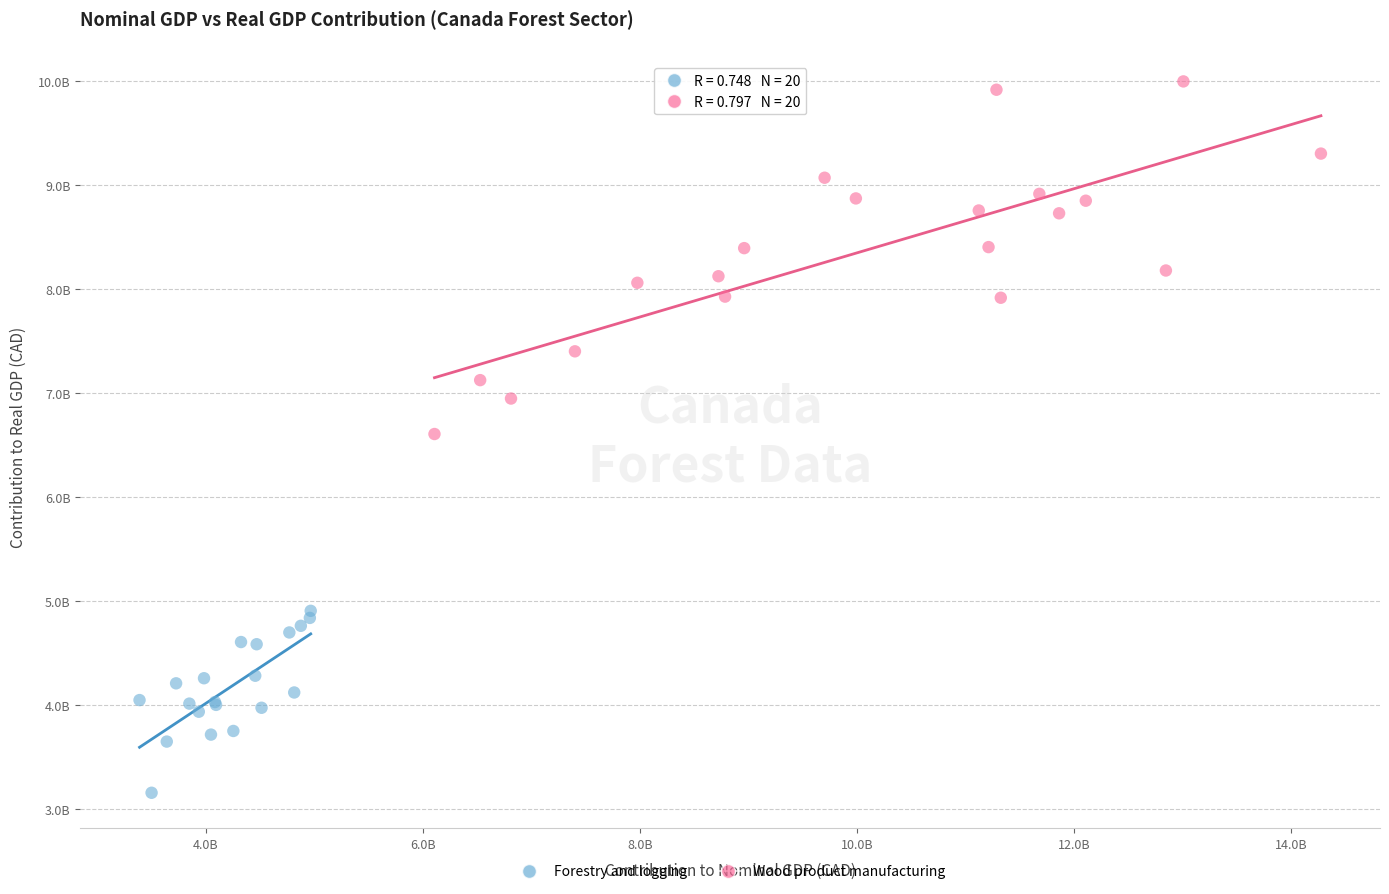

What are all the series names shown in the legend?

Forestry and logging, Wood product manufacturing